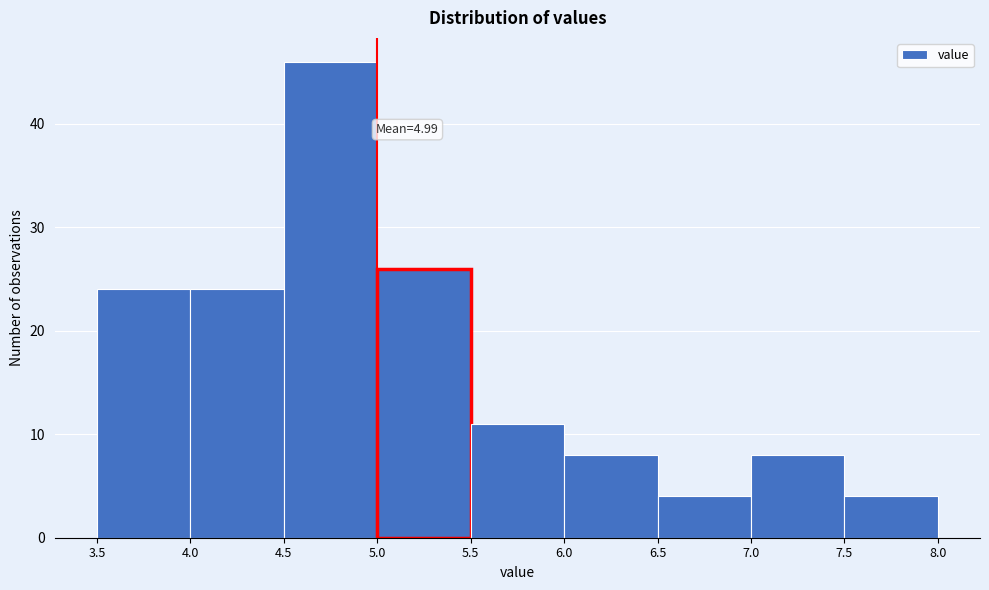

Over which range of the x-axis is the bar tallest?

4.5 to 5.0